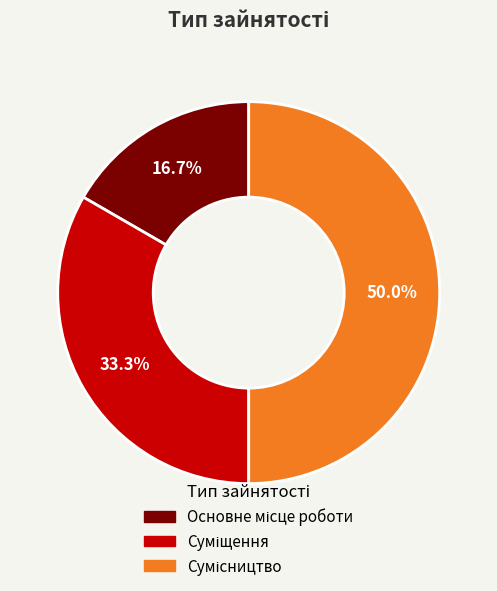

To the nearest percent, what is the difference between the largest and smallest slice percentages?

33%